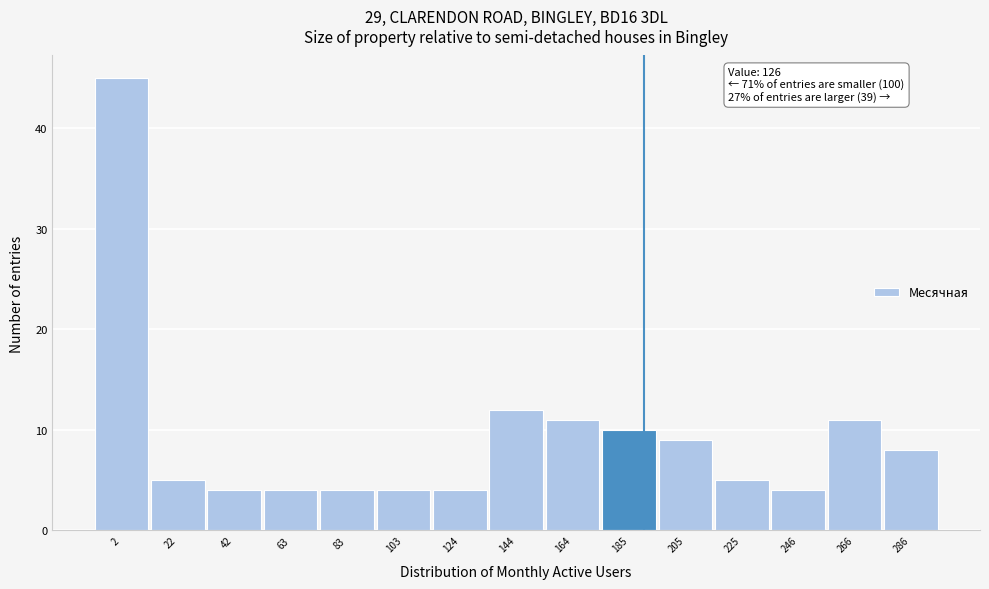

Reading right to left, list all the values displayed in this chart.

8	11	4	5	9	10	11	12	4	4	4	4	4	5	45